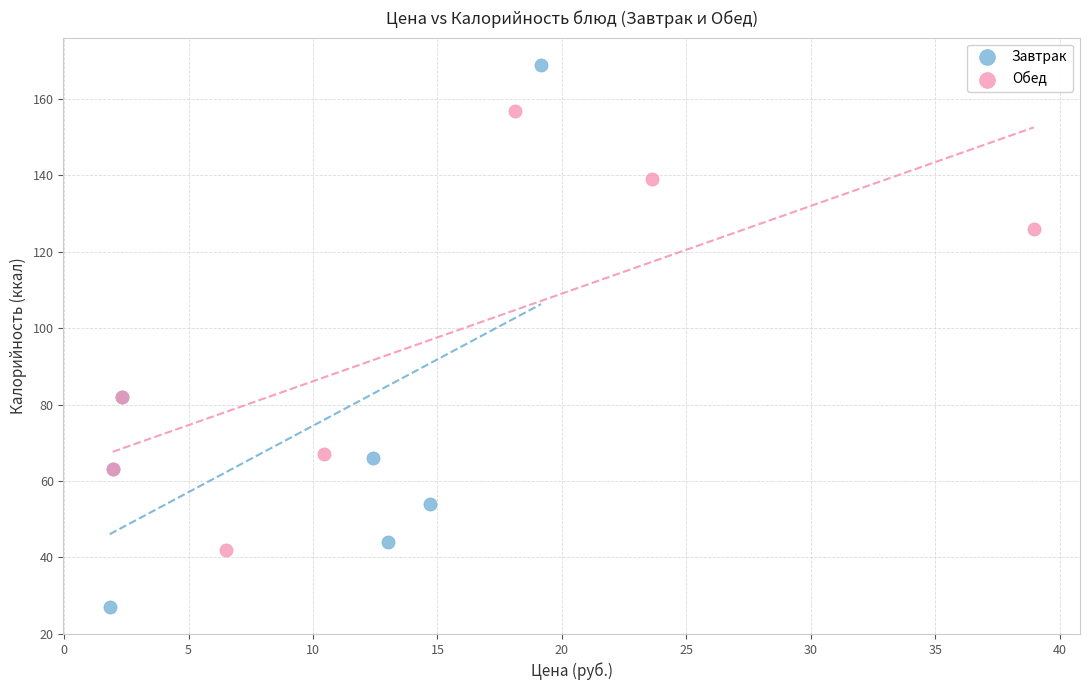

Which series reaches the minimum Y coordinate?

Завтрак